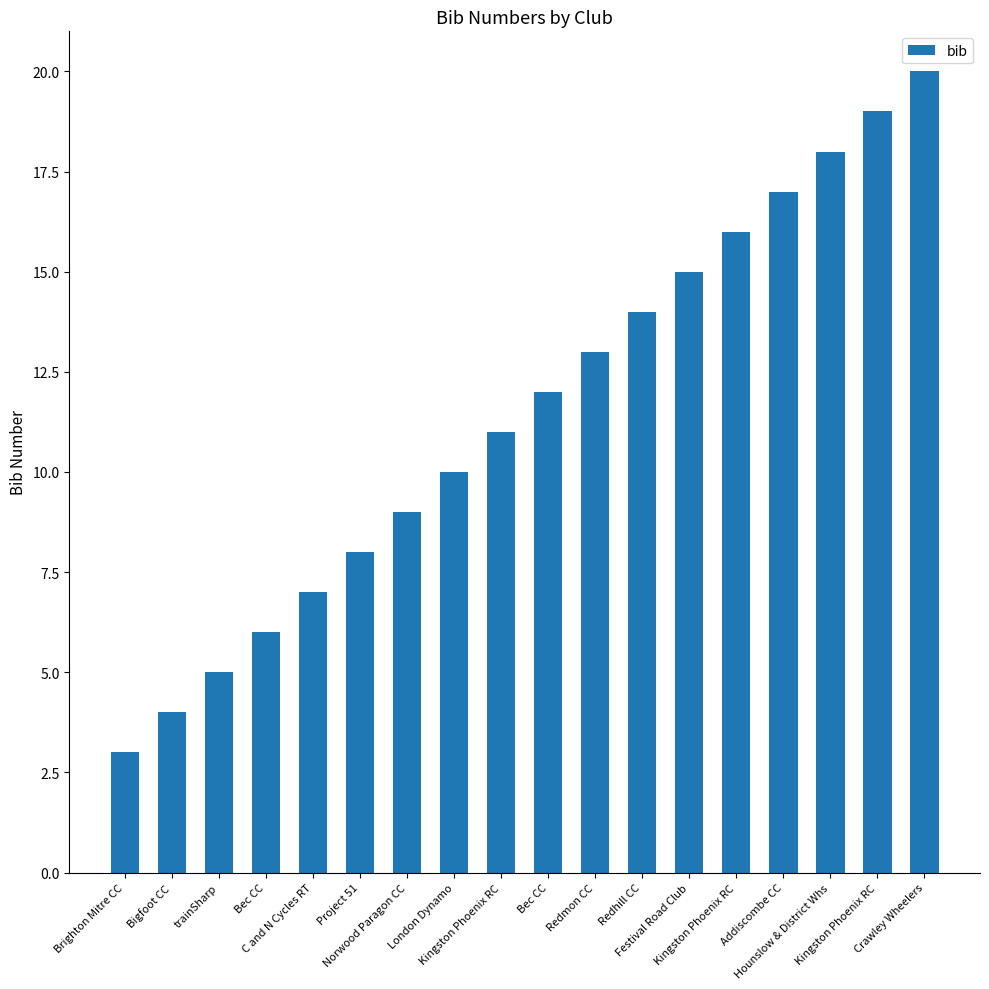

Does the chart contain any negative values?

No